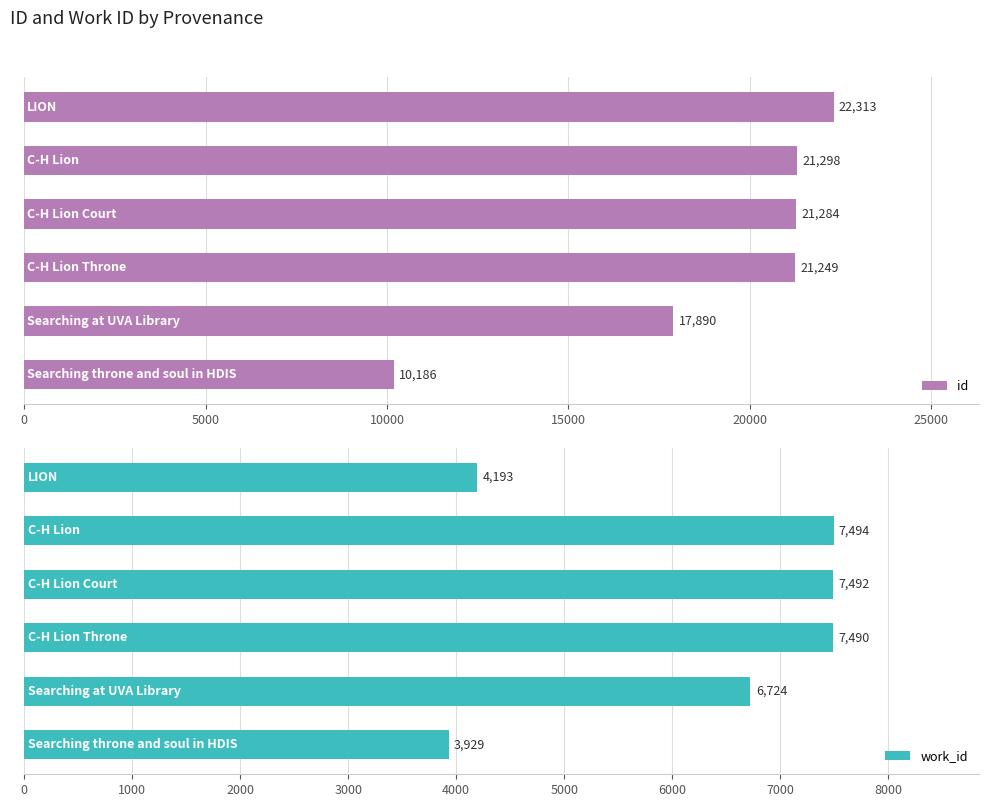

How many bars are there in each group?

2